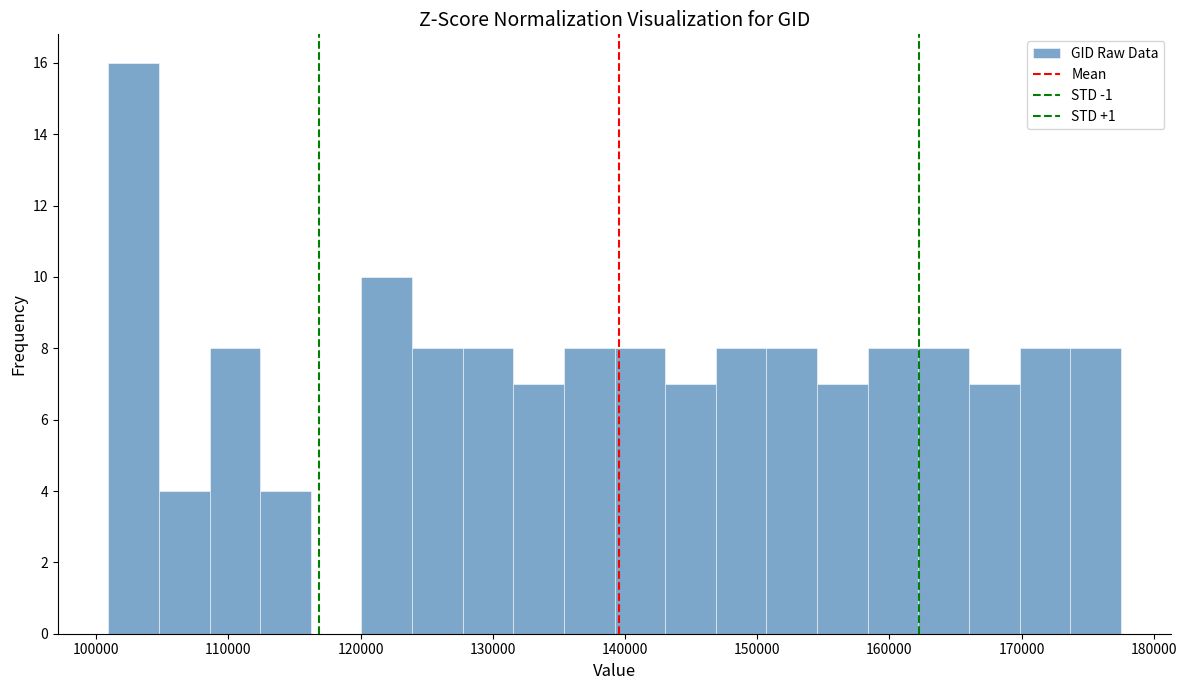

Around what value on the x-axis is the tallest bar? Give the approximate position of its centre, as read against the axis.

103000